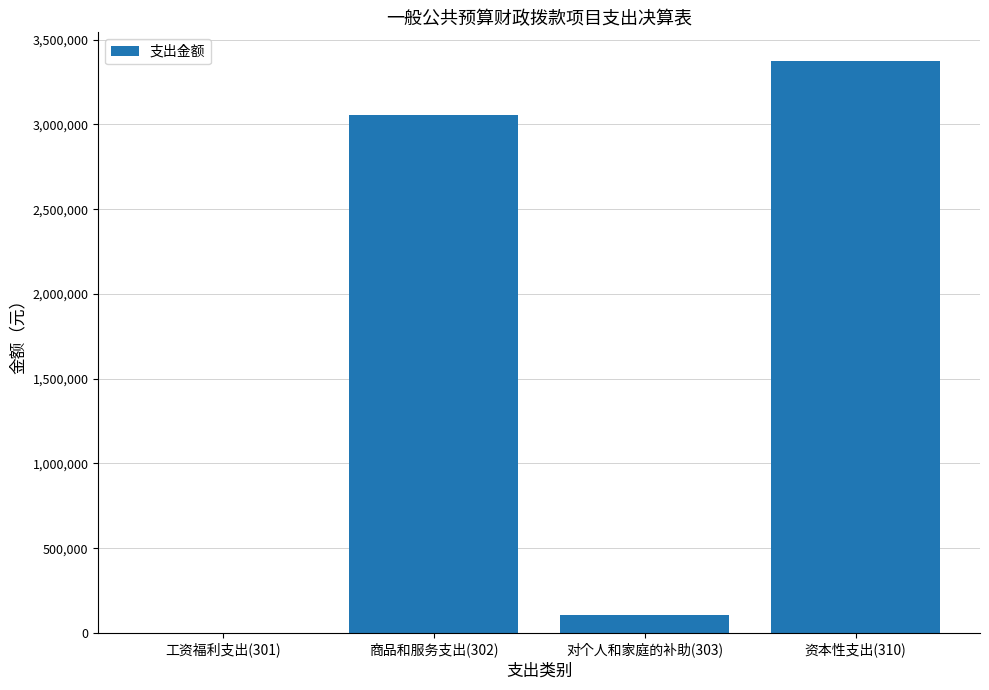

Are the bars grouped side by side (vs. stacked)?

No